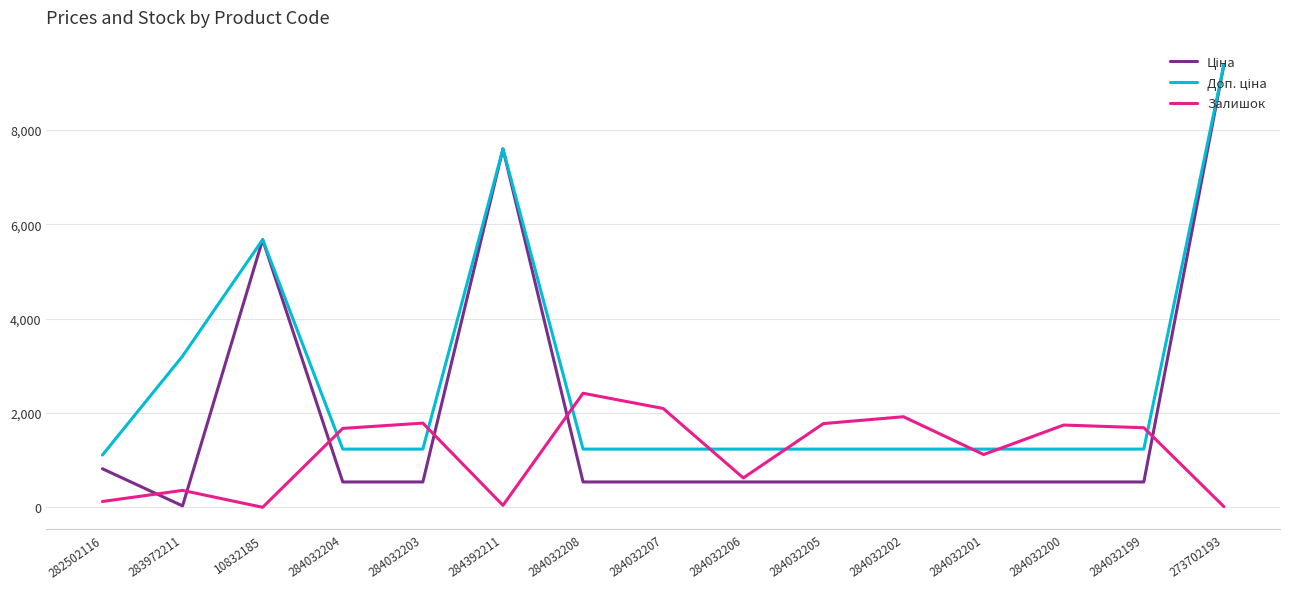

Is this an area chart (filled region under the line)?

No